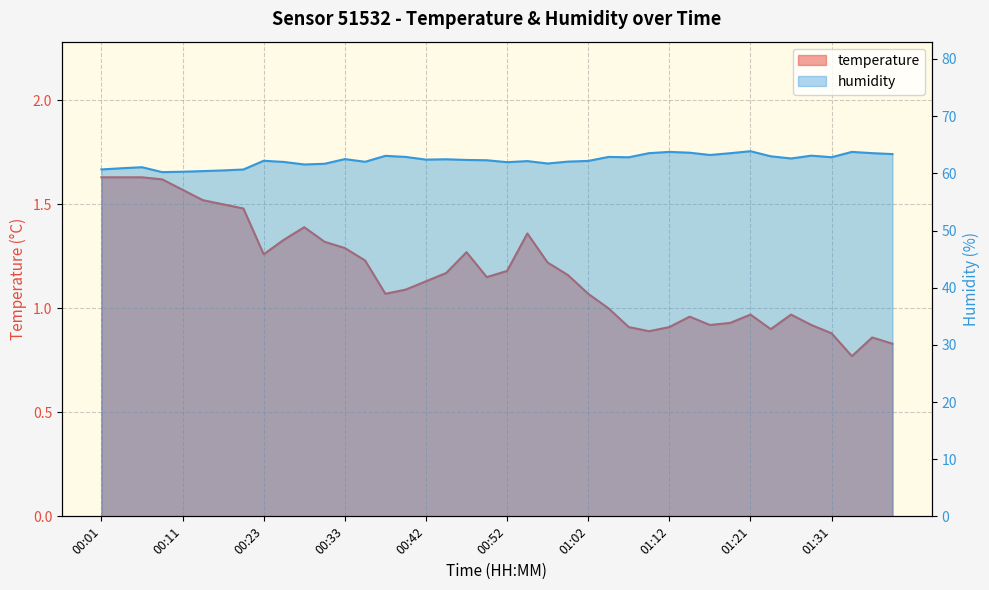

Rank the series at 00:13 from lowest to highest value.

temperature, humidity